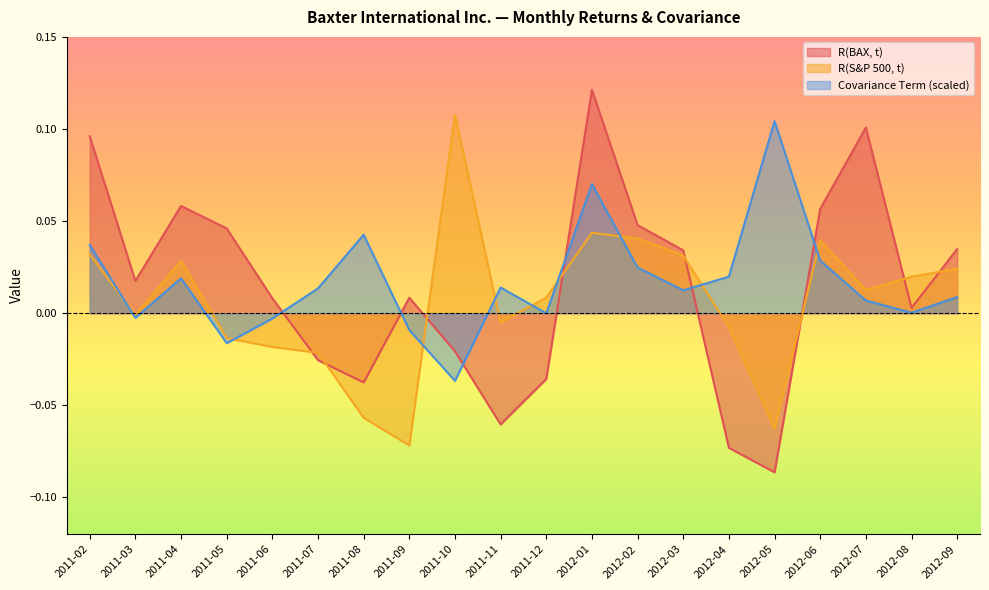

At how many categories does at least one series exceed 0?

20